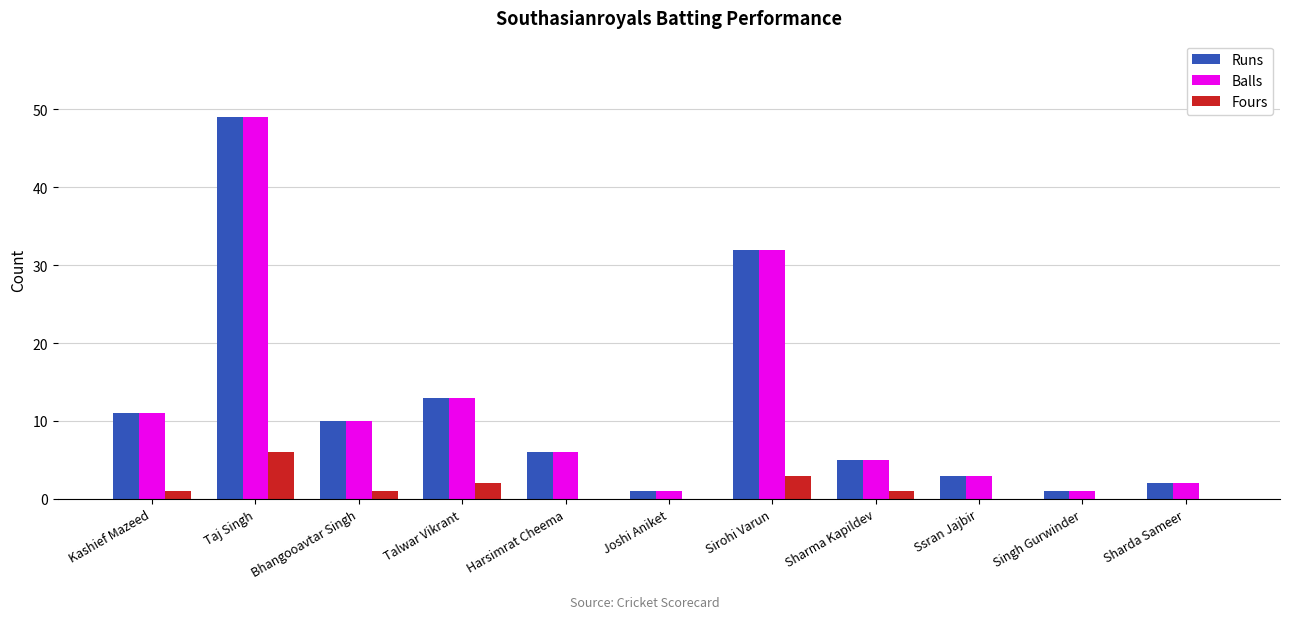

At which category is the sum across all series the highest?

Taj Singh